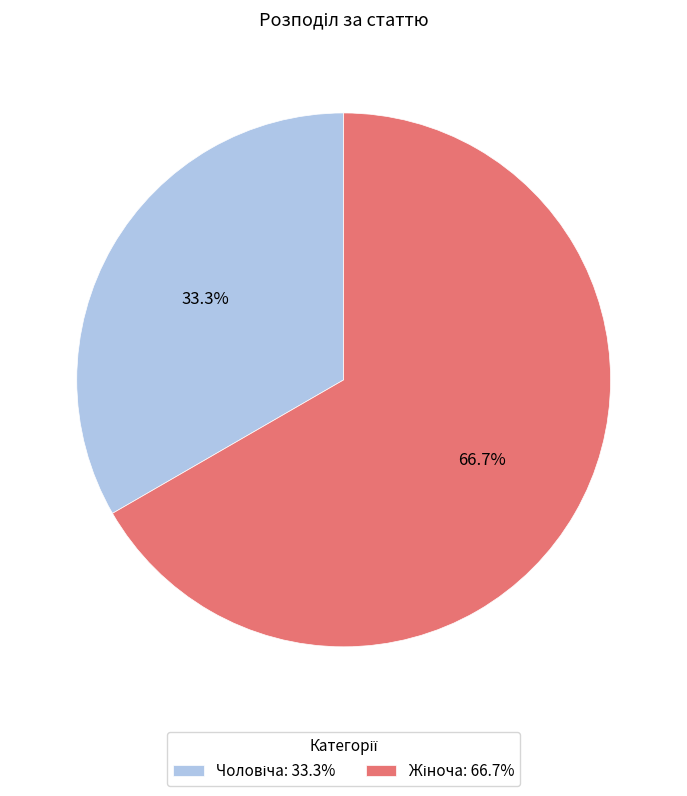

Does any single category account for the majority?

Yes